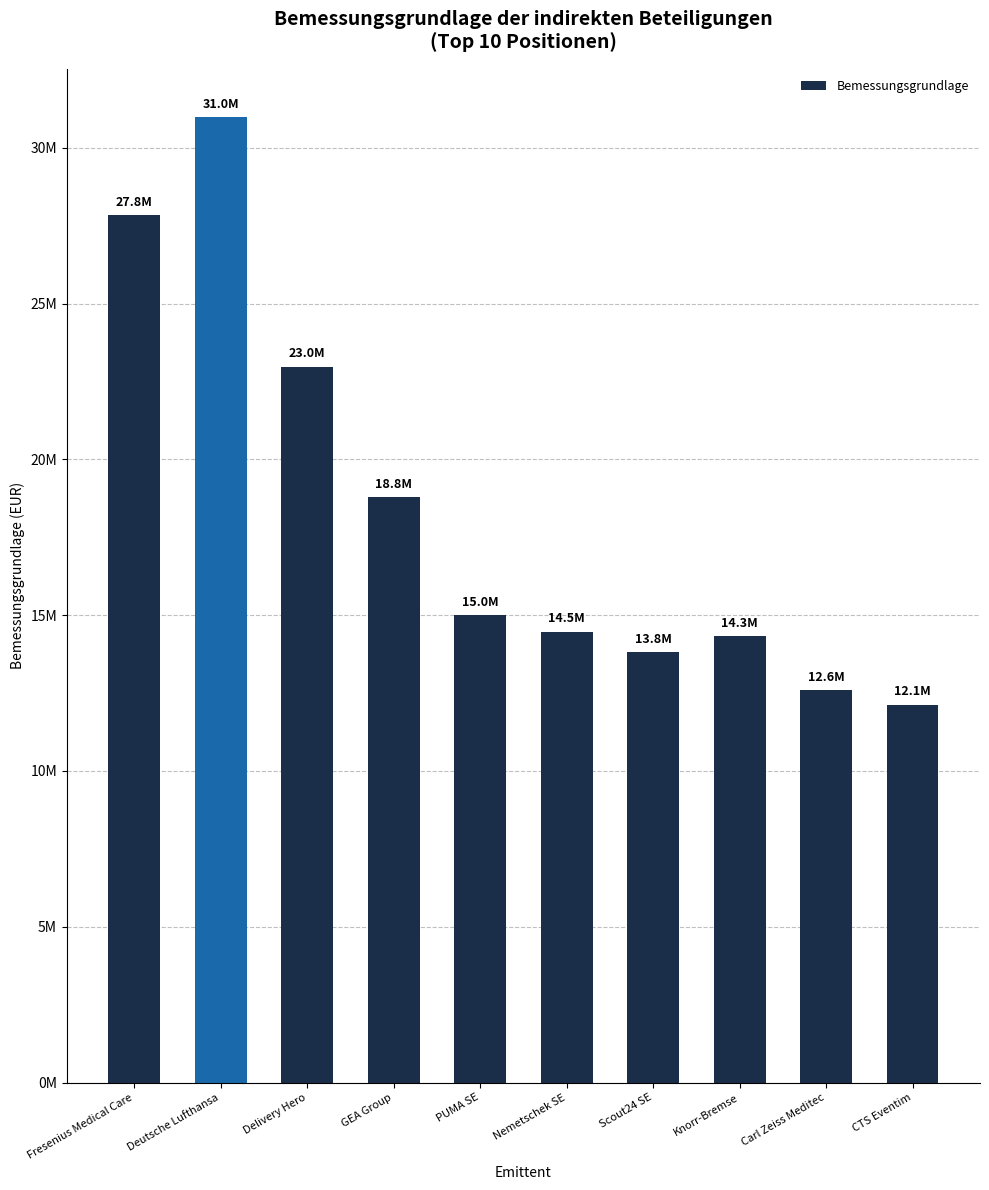

Reading left to right, extract all data points from this chart.

27849030.5	30981474.2	22978994.4	18802293.0	15004038.6	14474216.2	13818611.8	14316885.8	12595049.5	12133030.0